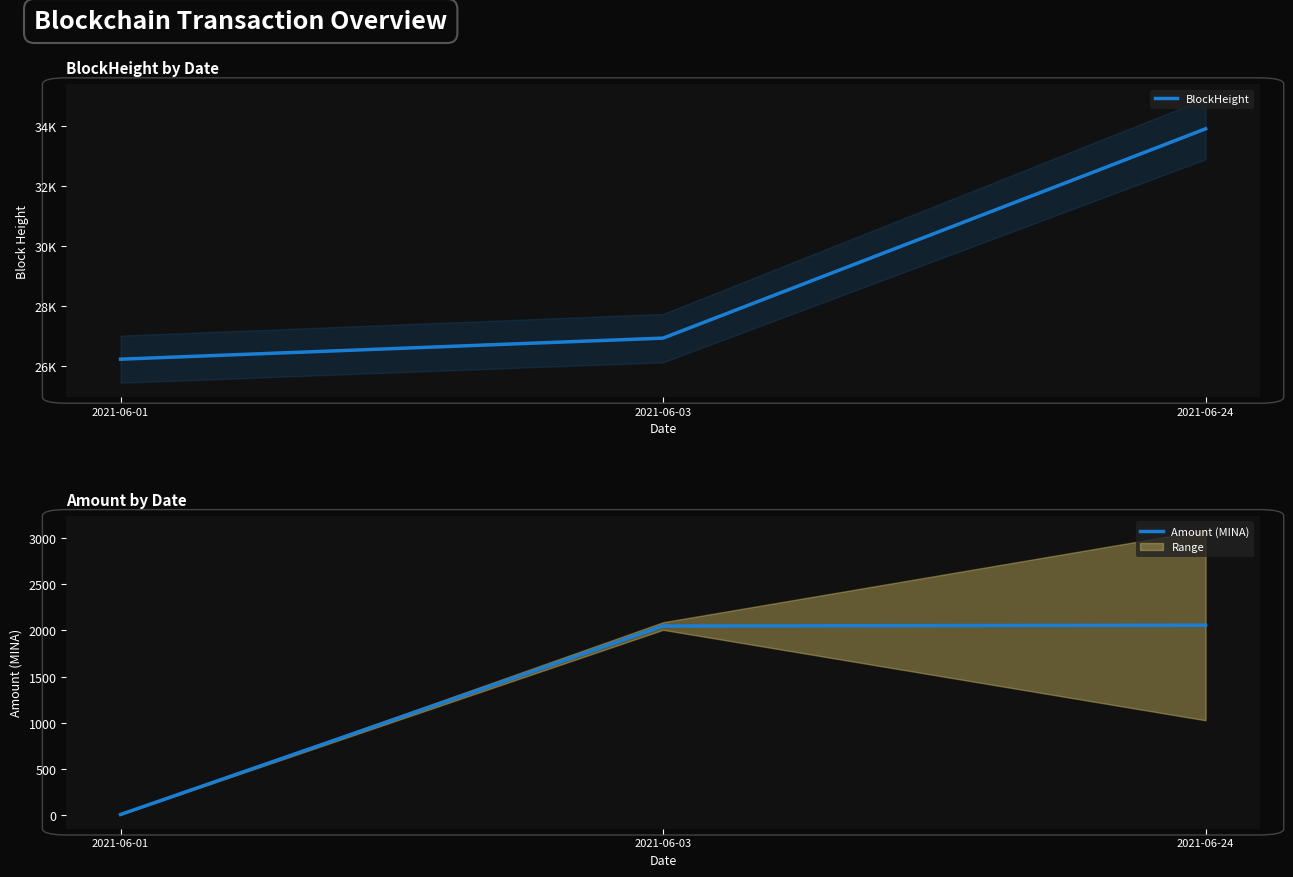

What is the minimum value shown in the chart?

10.0